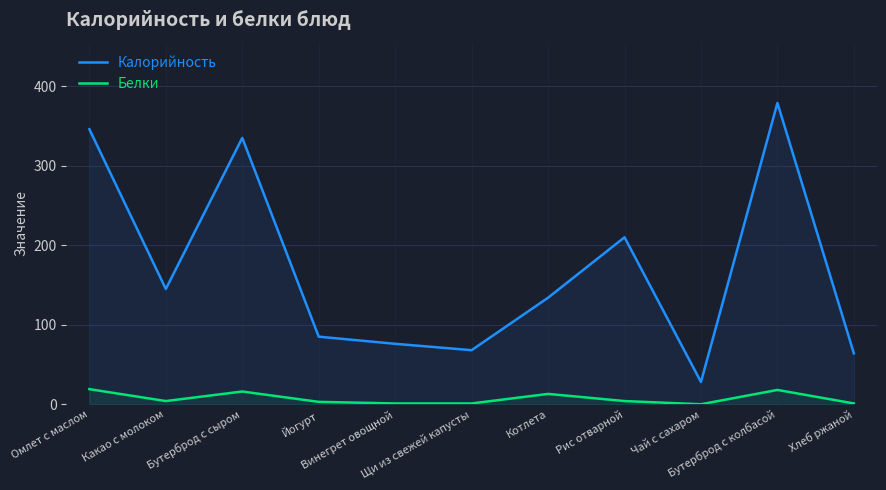

Read the Калорийность value at Рис отварной.

210.0